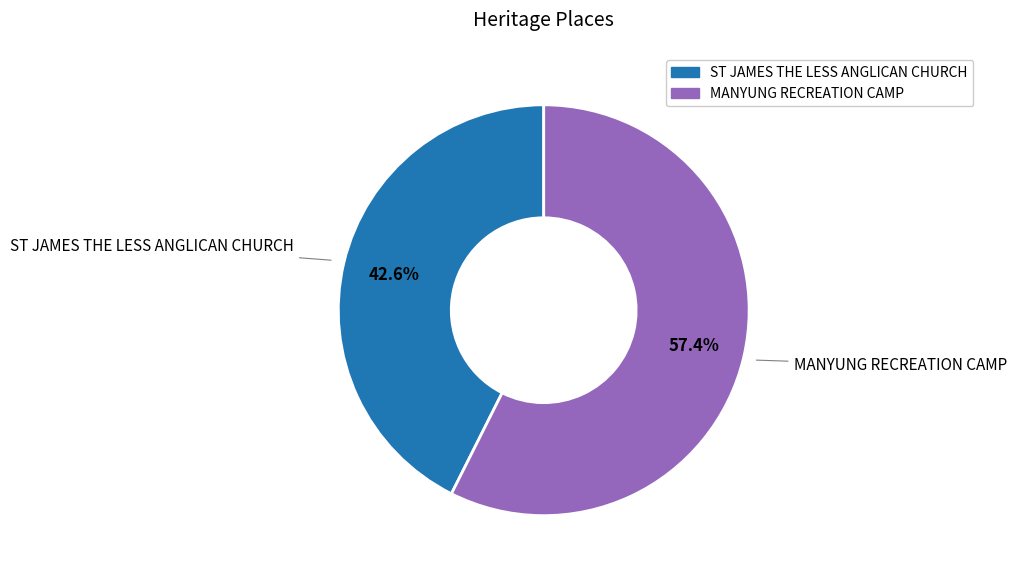

Between MANYUNG RECREATION CAMP and ST JAMES THE LESS ANGLICAN CHURCH, which is larger?

MANYUNG RECREATION CAMP